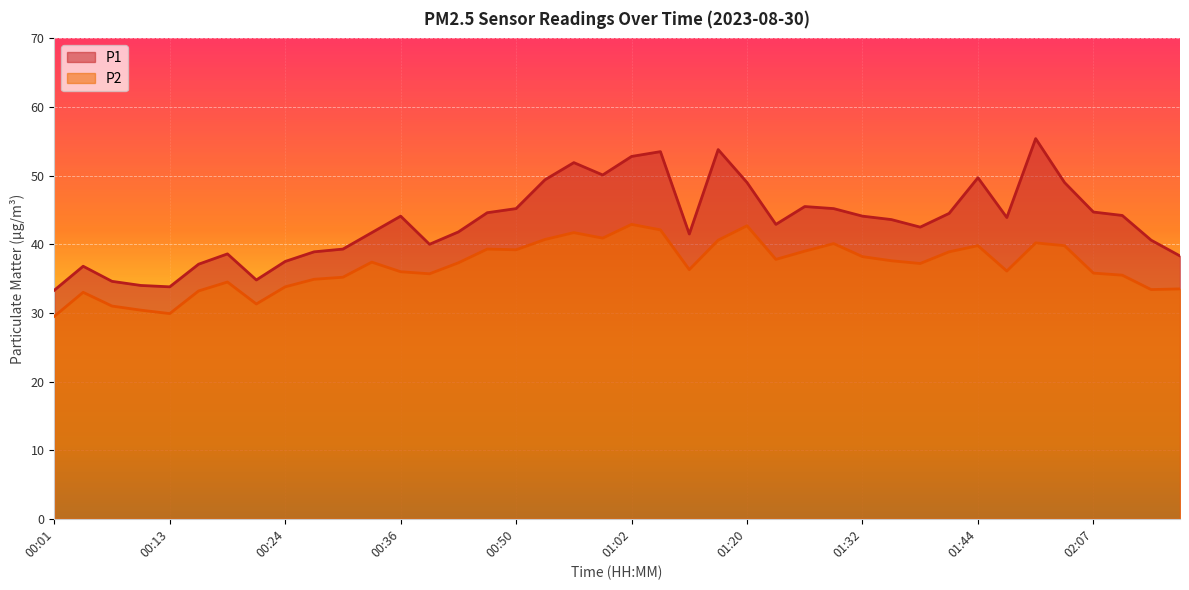

Reading right to left, extract all data points from this chart.

P1: 02:16=38.3	02:13=40.6	02:10=44.2	02:07=44.7	02:04=49.0	02:01=55.4	01:47=43.9	01:44=49.7	01:41=44.5	01:38=42.5	01:35=43.6	01:32=44.1	01:29=45.2	01:26=45.5	01:23=42.9	01:20=49.0	01:17=53.8	01:14=41.5	01:08=53.5	01:02=52.8	00:59=50.1	00:56=51.9	00:53=49.4	00:50=45.2	00:45=44.6	00:42=41.8	00:39=40.0	00:36=44.1	00:33=41.7	00:30=39.3	00:27=38.9	00:24=37.5	00:21=34.8	00:18=38.6	00:16=37.1	00:13=33.8	00:10=34.0	00:07=34.6	00:04=36.8	00:01=33.3
P2: 02:16=33.5	02:13=33.4	02:10=35.5	02:07=35.8	02:04=39.8	02:01=40.2	01:47=36.1	01:44=39.8	01:41=38.9	01:38=37.2	01:35=37.6	01:32=38.2	01:29=40.1	01:26=39.0	01:23=37.8	01:20=42.7	01:17=40.6	01:14=36.3	01:08=42.1	01:02=42.9	00:59=40.9	00:56=41.7	00:53=40.7	00:50=39.2	00:45=39.3	00:42=37.3	00:39=35.7	00:36=36.0	00:33=37.4	00:30=35.2	00:27=34.9	00:24=33.8	00:21=31.3	00:18=34.5	00:16=33.2	00:13=29.9	00:10=30.4	00:07=31.0	00:04=33.0	00:01=29.5